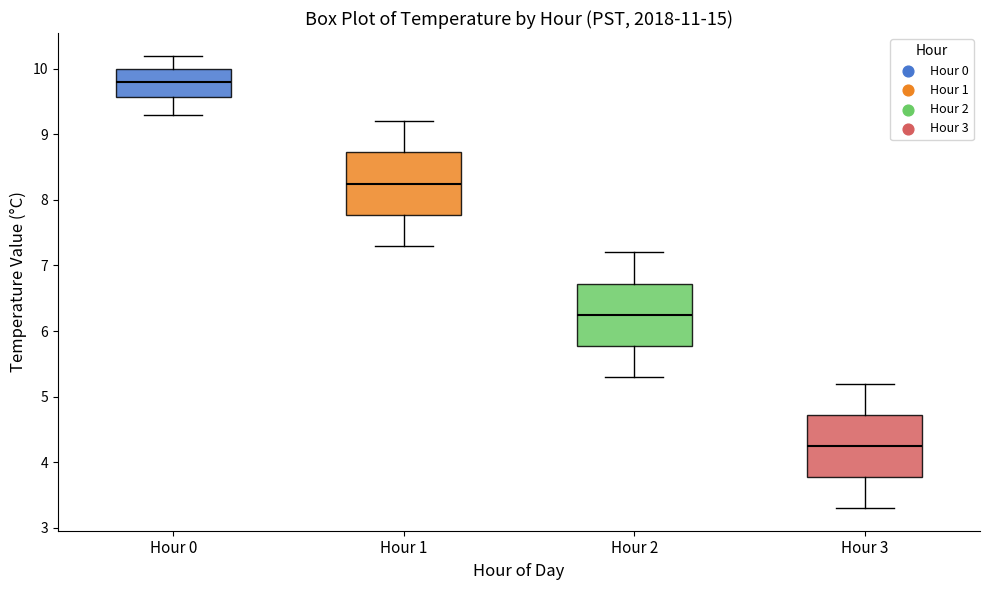

Reading left to right, read every box against the y-axis: the position of its median line, the range the box covers, and the ends of its whiskers. The values are not printed on the chart, so give them approximately, as read against the axis.

Hour 0: median 9.8, box 9.6 to 10.0, whiskers 9.3 to 10.2
Hour 1: median 8.3, box 7.8 to 8.7, whiskers 7.3 to 9.2
Hour 2: median 6.3, box 5.8 to 6.7, whiskers 5.3 to 7.2
Hour 3: median 4.3, box 3.8 to 4.7, whiskers 3.3 to 5.2